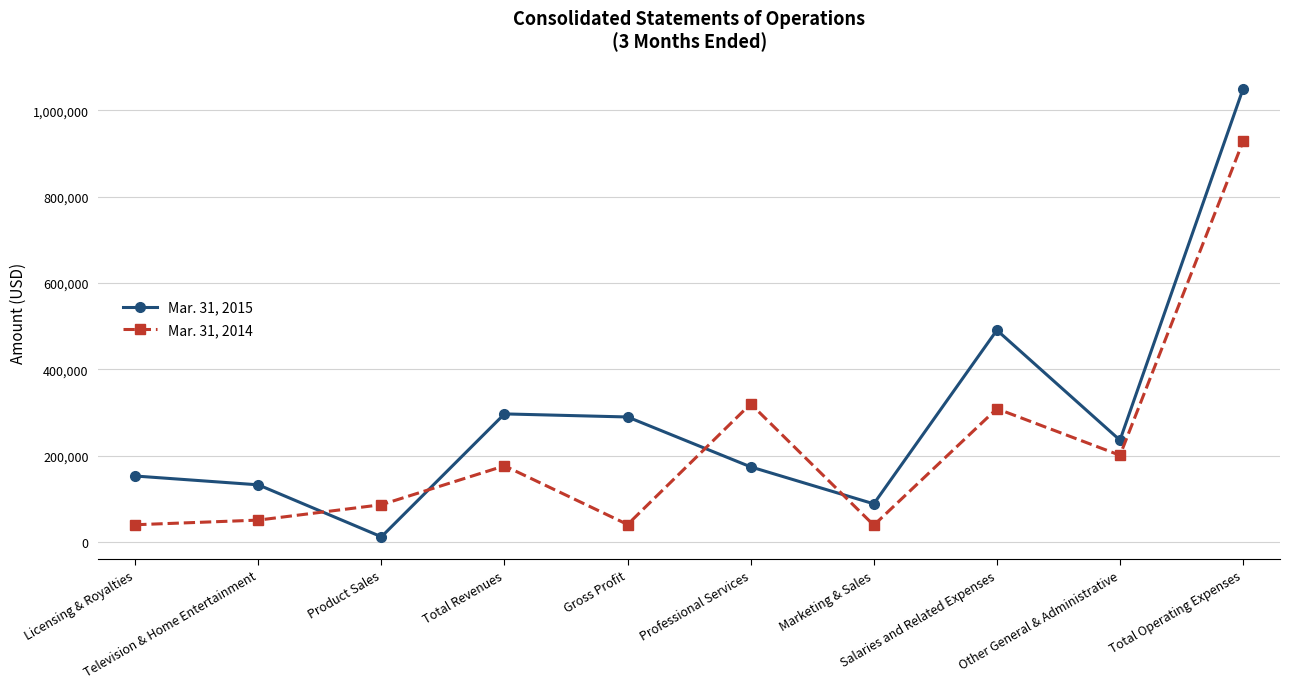

True or false: Mar. 31, 2014 has more than 2 points higher than both neighbors.

True